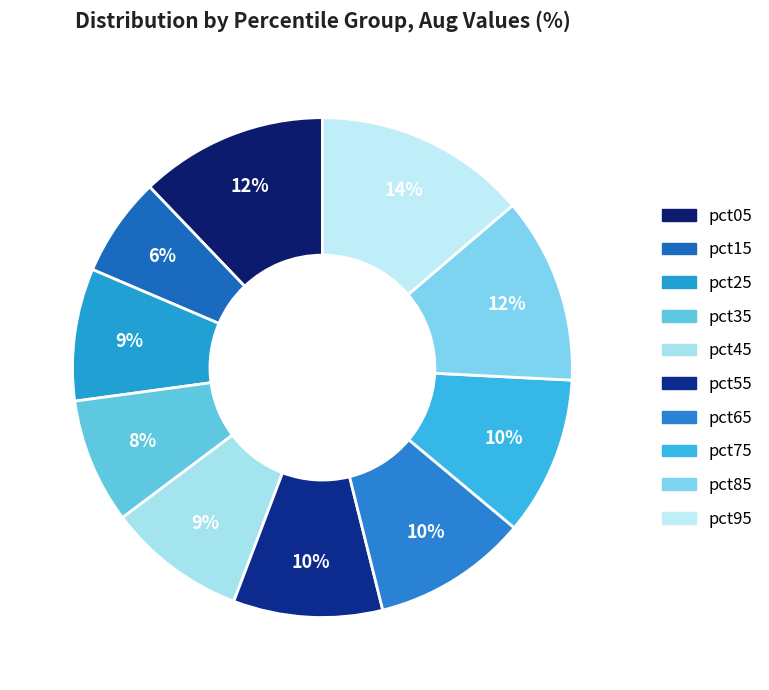

Between pct65 and pct15, which is larger?

pct65